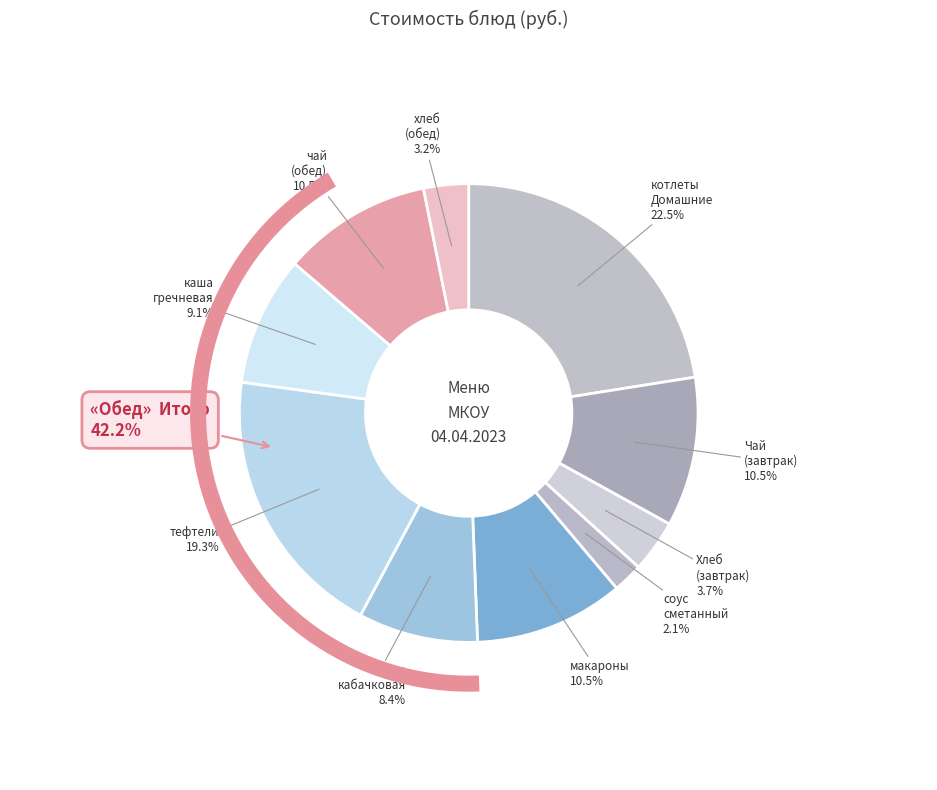

To the nearest percent, what is the combined percentage of макароны отварные and тефтели с соусом?

30%